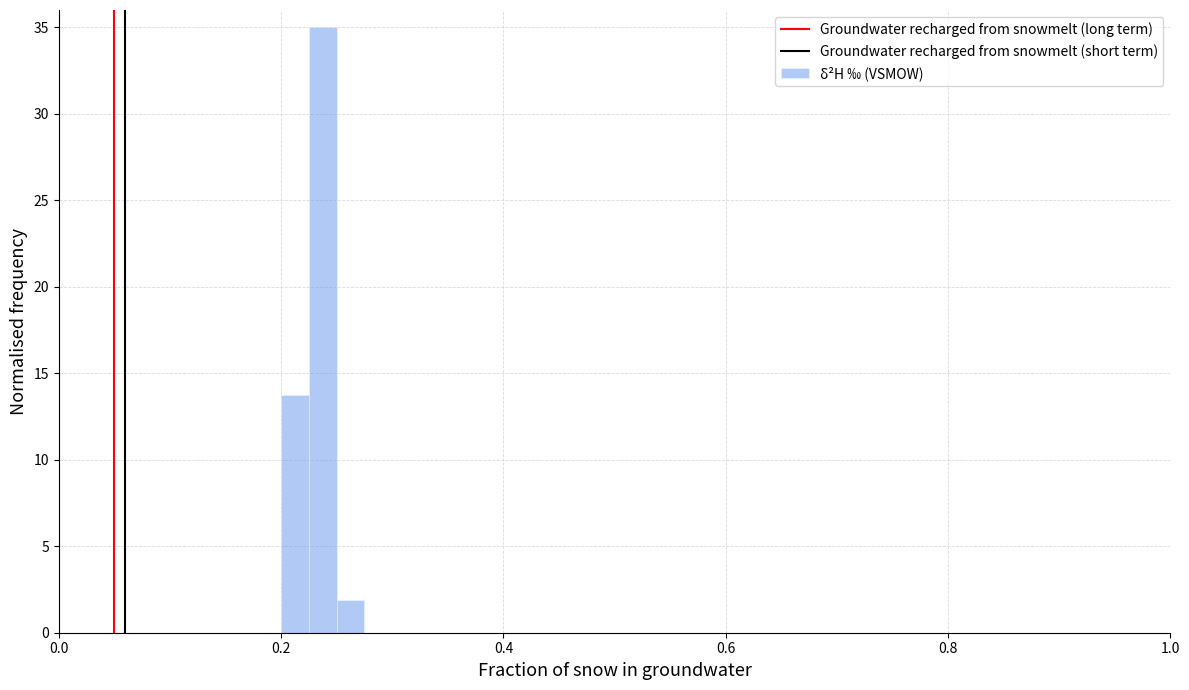

Read against the x-axis, roughly where is the centre of the tallest bar?

0.24